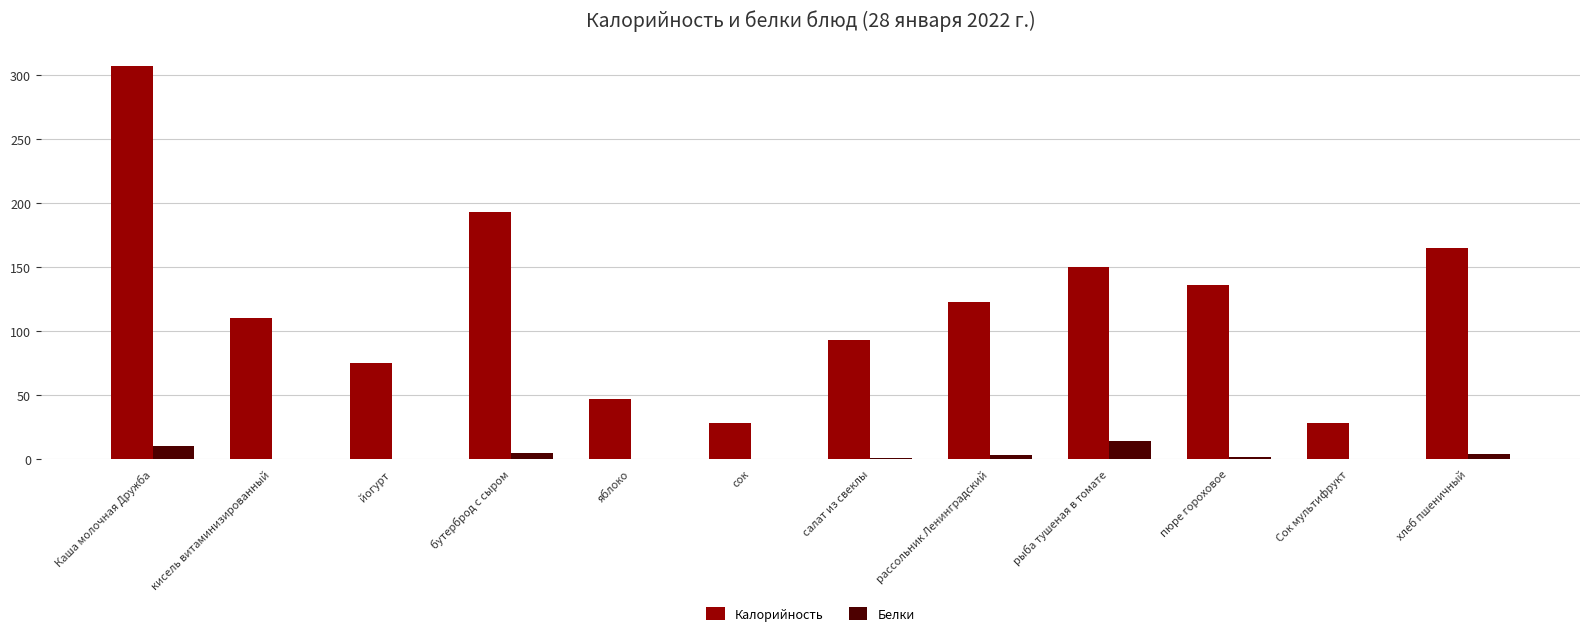

Which series changed the most between бутерброд с сыром and пюре гороховое?

Калорийность